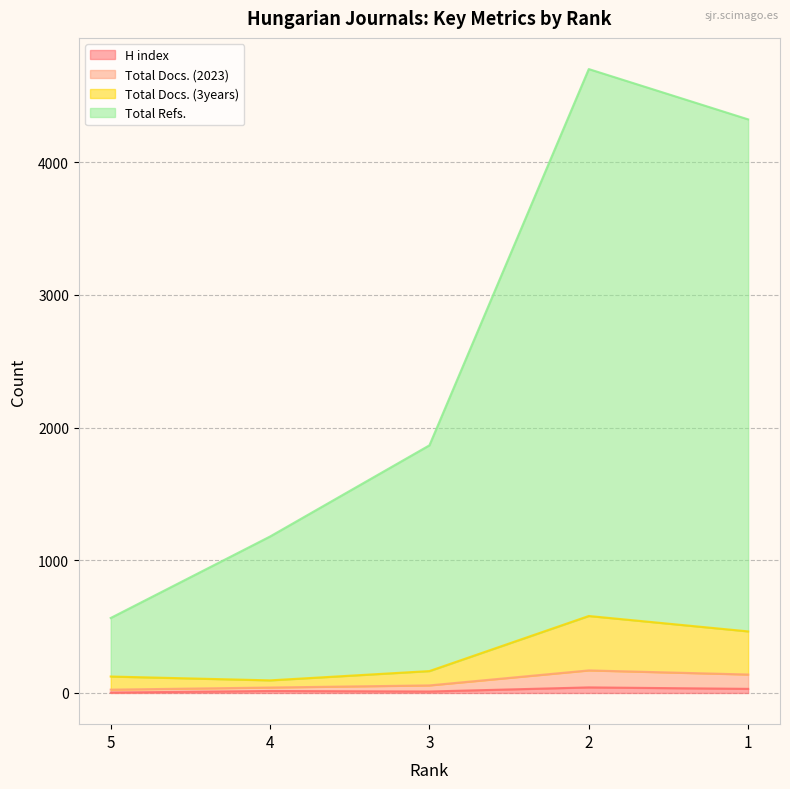

What is the value of the Total Refs. point at the 1st from the left?

565